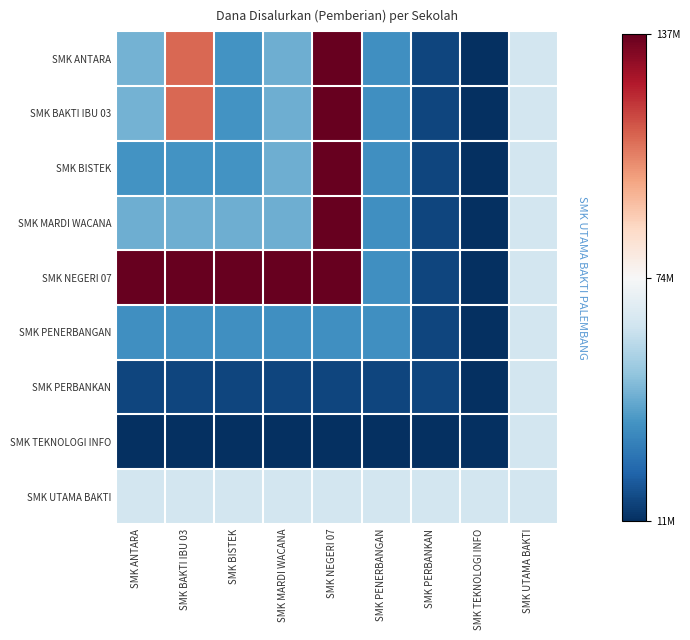

Reading left to right, transcribe all the data shown in this chart.

SMK ANTARA: SMK ANTARA=-0.5	SMK BAKTI IBU 03=0.6	SMK BISTEK=-0.6	SMK MARDI WACANA=-0.5	SMK NEGERI 07=1.0	SMK PENERBANGAN=-0.6	SMK PERBANKAN=-0.9	SMK TEKNOLOGI INFO=-1.0	SMK UTAMA BAKTI=-0.2
SMK BAKTI IBU 03: SMK ANTARA=-0.5	SMK BAKTI IBU 03=0.6	SMK BISTEK=-0.6	SMK MARDI WACANA=-0.5	SMK NEGERI 07=1.0	SMK PENERBANGAN=-0.6	SMK PERBANKAN=-0.9	SMK TEKNOLOGI INFO=-1.0	SMK UTAMA BAKTI=-0.2
SMK BISTEK: SMK ANTARA=-0.6	SMK BAKTI IBU 03=-0.6	SMK BISTEK=-0.6	SMK MARDI WACANA=-0.5	SMK NEGERI 07=1.0	SMK PENERBANGAN=-0.6	SMK PERBANKAN=-0.9	SMK TEKNOLOGI INFO=-1.0	SMK UTAMA BAKTI=-0.2
SMK MARDI WACANA: SMK ANTARA=-0.5	SMK BAKTI IBU 03=-0.5	SMK BISTEK=-0.5	SMK MARDI WACANA=-0.5	SMK NEGERI 07=1.0	SMK PENERBANGAN=-0.6	SMK PERBANKAN=-0.9	SMK TEKNOLOGI INFO=-1.0	SMK UTAMA BAKTI=-0.2
SMK NEGERI 07: SMK ANTARA=1.0	SMK BAKTI IBU 03=1.0	SMK BISTEK=1.0	SMK MARDI WACANA=1.0	SMK NEGERI 07=1.0	SMK PENERBANGAN=-0.6	SMK PERBANKAN=-0.9	SMK TEKNOLOGI INFO=-1.0	SMK UTAMA BAKTI=-0.2
SMK PENERBANGAN: SMK ANTARA=-0.6	SMK BAKTI IBU 03=-0.6	SMK BISTEK=-0.6	SMK MARDI WACANA=-0.6	SMK NEGERI 07=-0.6	SMK PENERBANGAN=-0.6	SMK PERBANKAN=-0.9	SMK TEKNOLOGI INFO=-1.0	SMK UTAMA BAKTI=-0.2
SMK PERBANKAN: SMK ANTARA=-0.9	SMK BAKTI IBU 03=-0.9	SMK BISTEK=-0.9	SMK MARDI WACANA=-0.9	SMK NEGERI 07=-0.9	SMK PENERBANGAN=-0.9	SMK PERBANKAN=-0.9	SMK TEKNOLOGI INFO=-1.0	SMK UTAMA BAKTI=-0.2
SMK TEKNOLOGI INFO: SMK ANTARA=-1.0	SMK BAKTI IBU 03=-1.0	SMK BISTEK=-1.0	SMK MARDI WACANA=-1.0	SMK NEGERI 07=-1.0	SMK PENERBANGAN=-1.0	SMK PERBANKAN=-1.0	SMK TEKNOLOGI INFO=-1.0	SMK UTAMA BAKTI=-0.2
SMK UTAMA BAKTI: SMK ANTARA=-0.2	SMK BAKTI IBU 03=-0.2	SMK BISTEK=-0.2	SMK MARDI WACANA=-0.2	SMK NEGERI 07=-0.2	SMK PENERBANGAN=-0.2	SMK PERBANKAN=-0.2	SMK TEKNOLOGI INFO=-0.2	SMK UTAMA BAKTI=-0.2